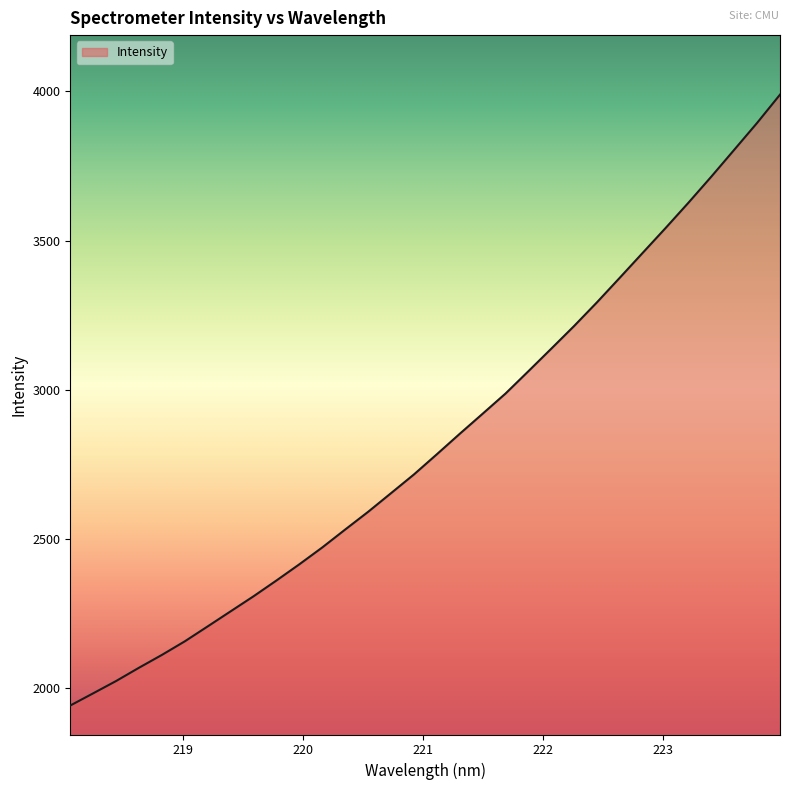

What is the greatest value displayed?

3988.8